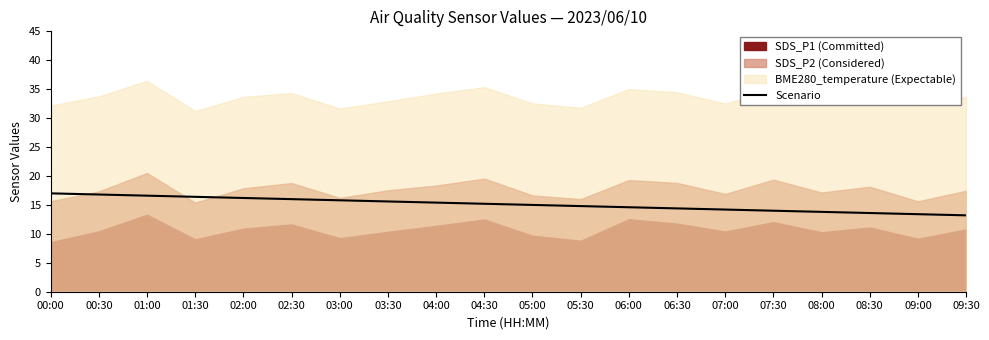

True or false: there are more than 0 points higher than both neighbors.

False